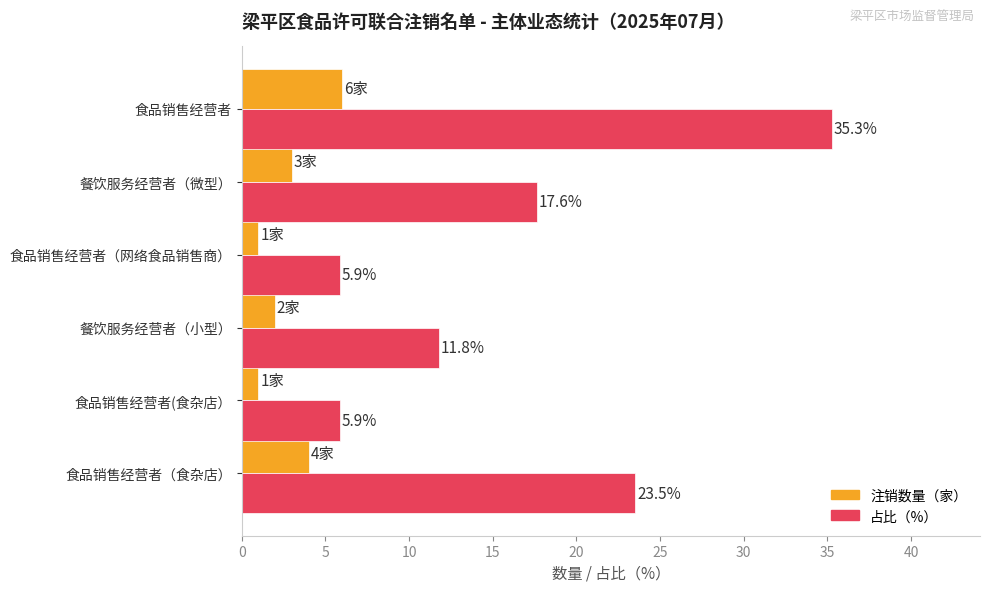

Rank the series by their average value, from lowest to highest.

注销数量（家）, 占比（%）